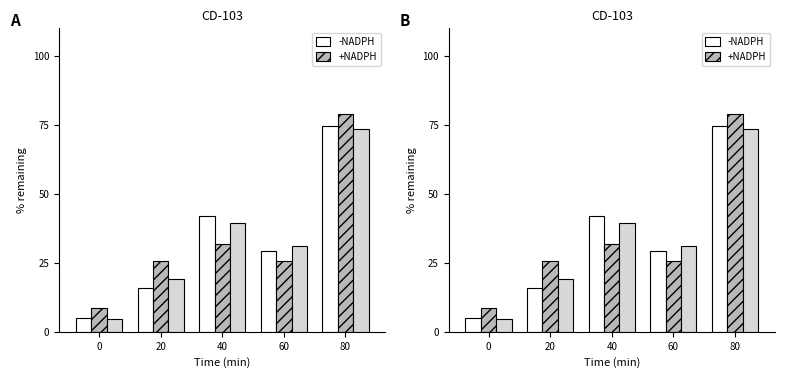

Is it true that 2010 Value equals 13.0 at 40?

False